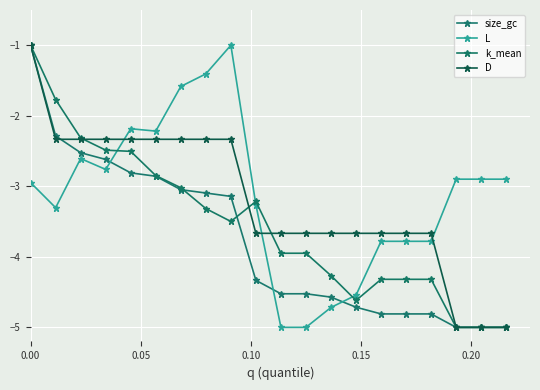

What are all the series names shown in the legend?

size_gc, L, k_mean, D